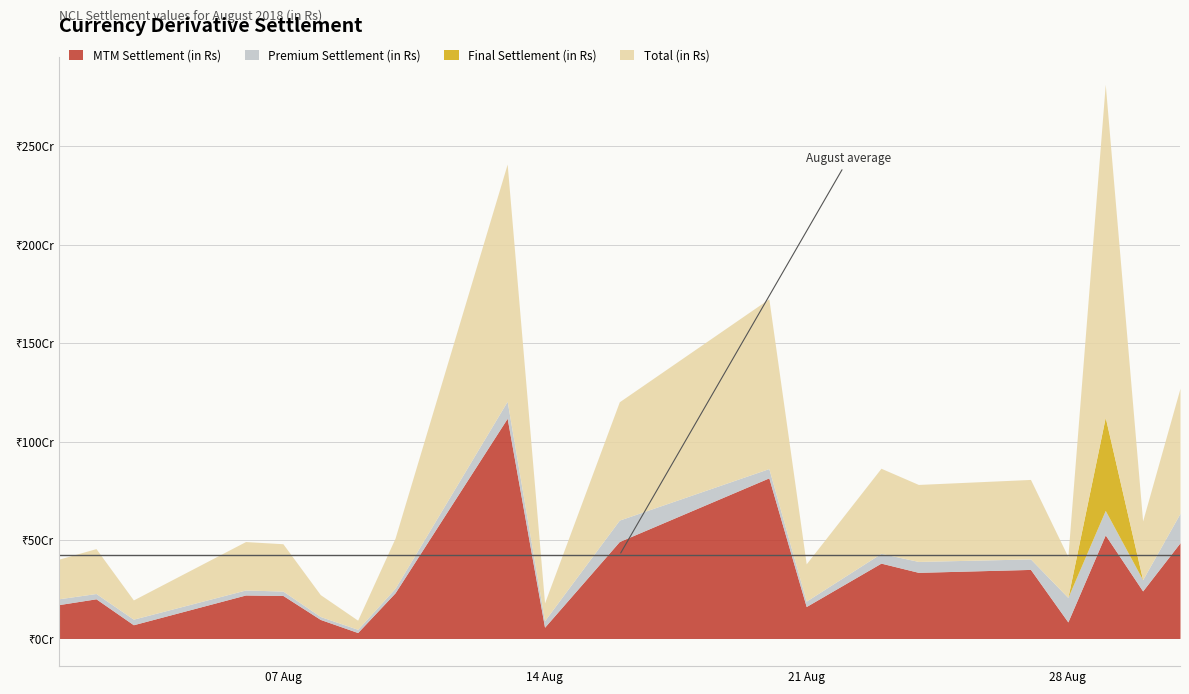

Which category has the lowest value in the Total (in Rs) series?

2018-08-09